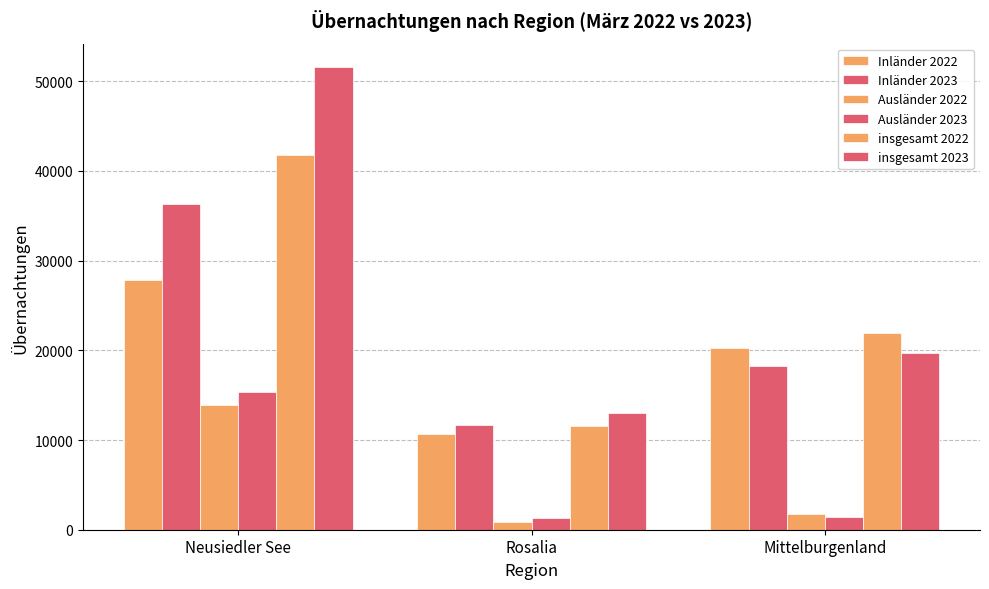

True or false: Inländer 2022 has a value of 29934 at Mittelburgenland.

False